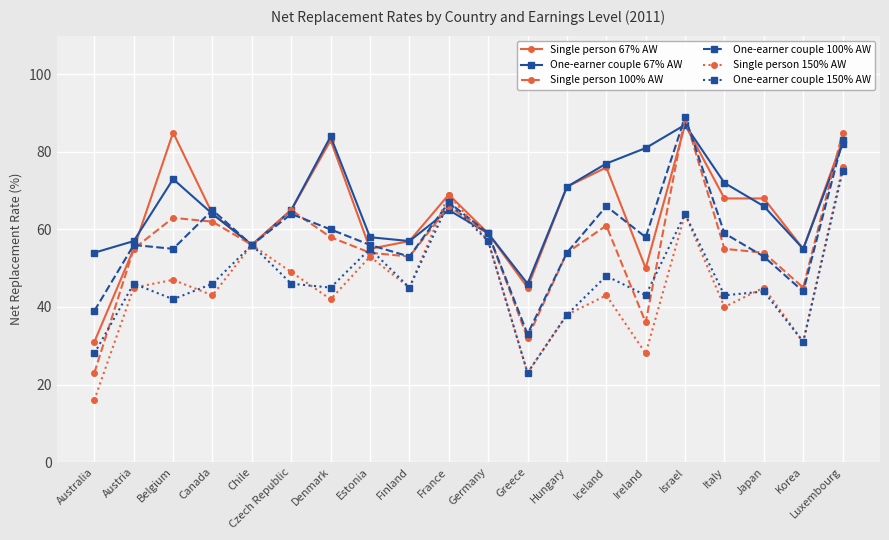

At which category does the chart reach its peak across all series?

Israel